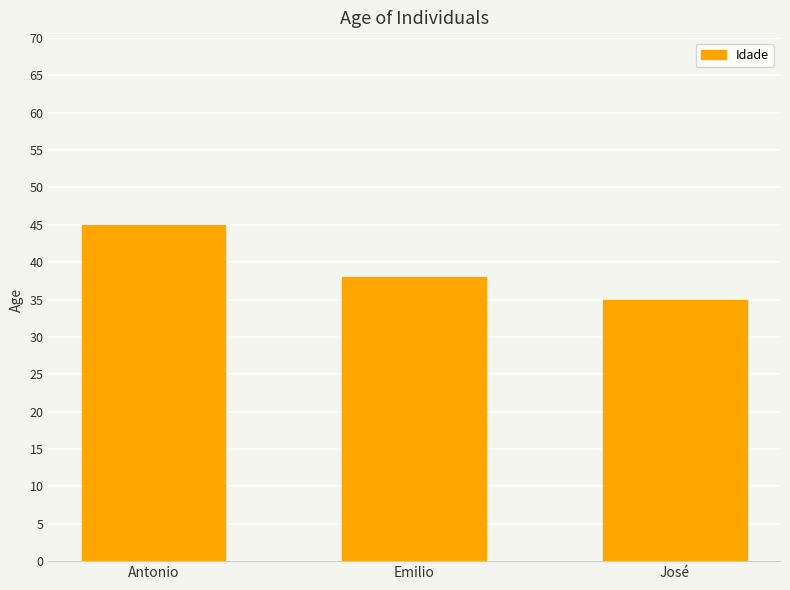

At which label is the value closest to 40?

Emilio